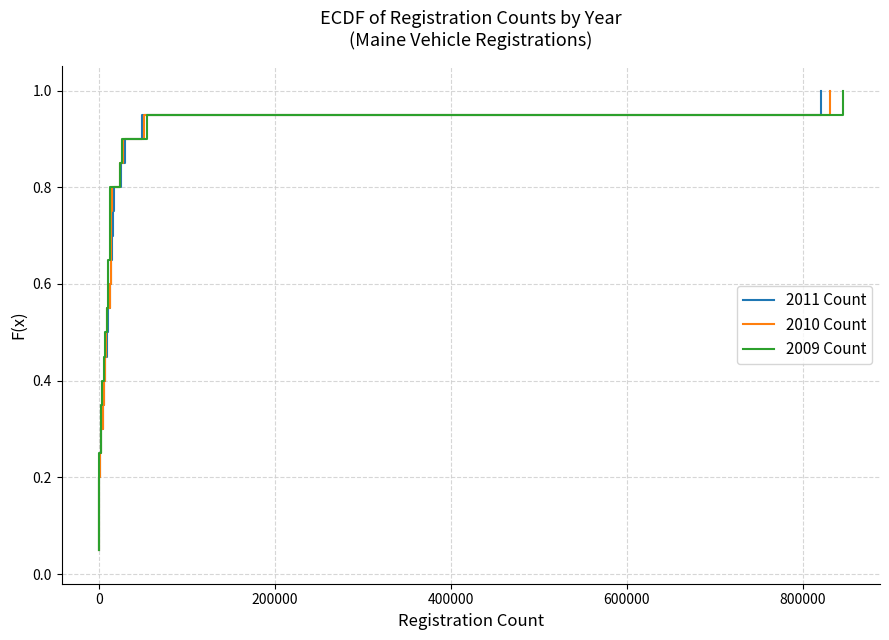

What is the difference between the maximum and minimum values in the 2009 Count series?

0.9